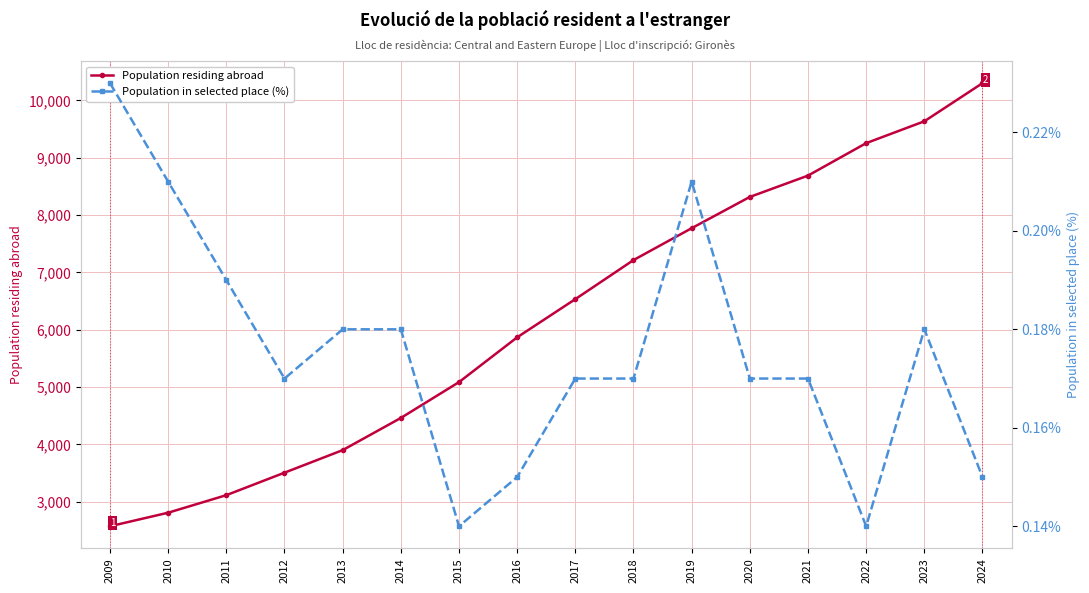

What is the total value across all series at 2012?

3508.2